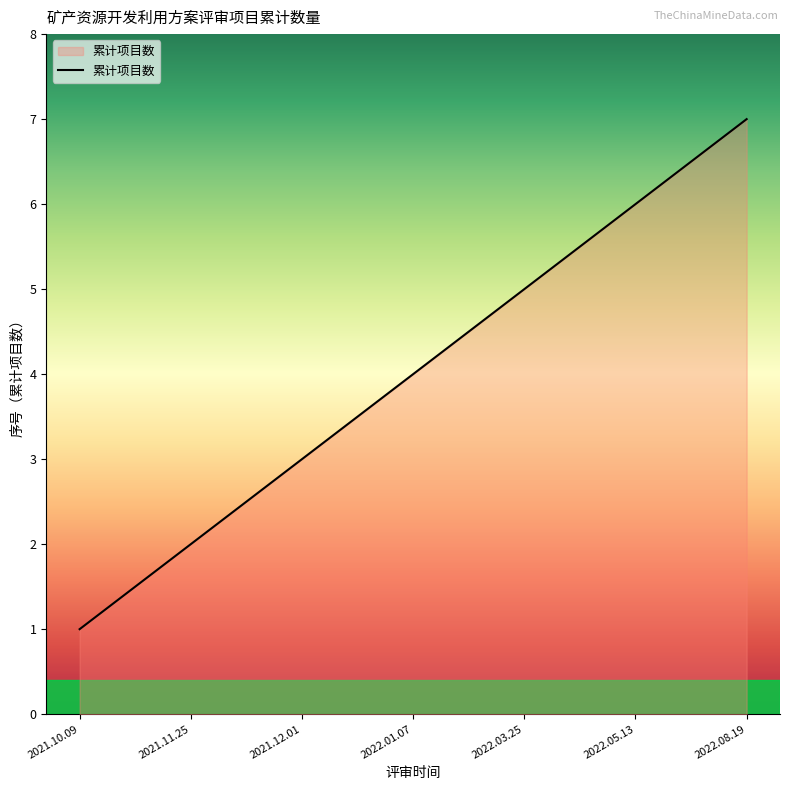

What position from the right is 2022.03.25?

3